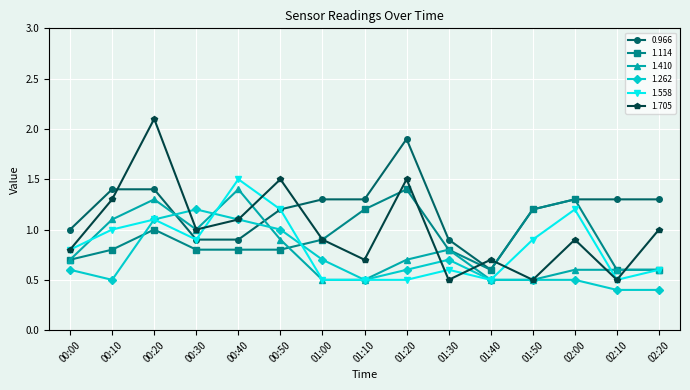

Where is 1.558 nearest to the value 1?

00:10